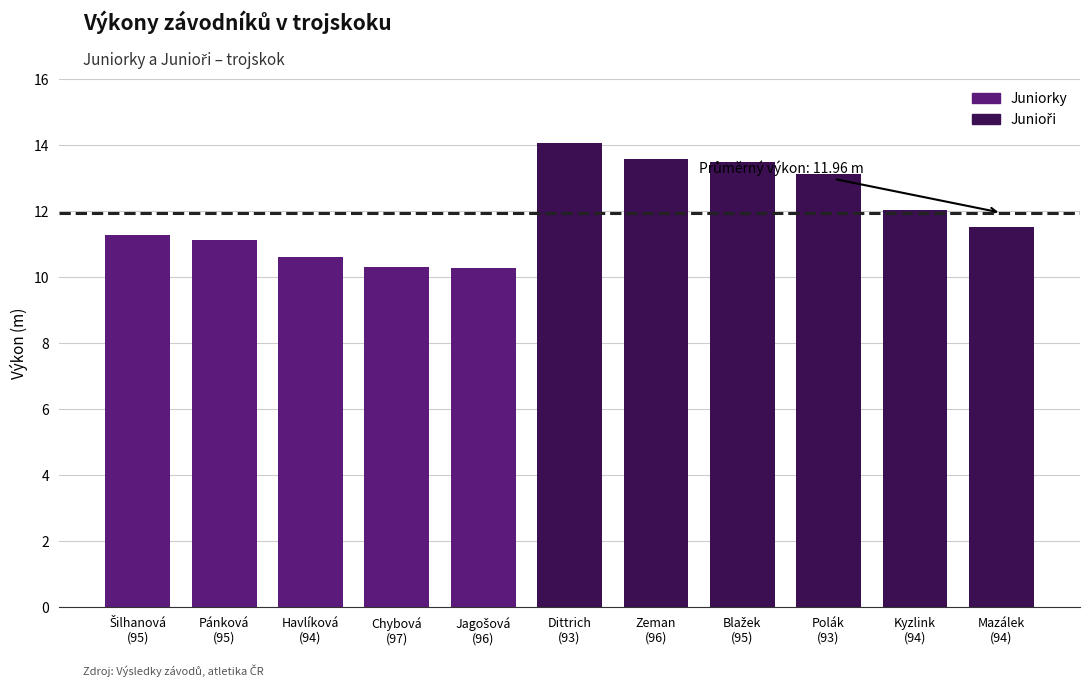

Reading left to right, list all the values displayed in this chart.

11.3	11.1	10.6	10.3	10.3	14.1	13.6	13.5	13.1	12.1	11.5